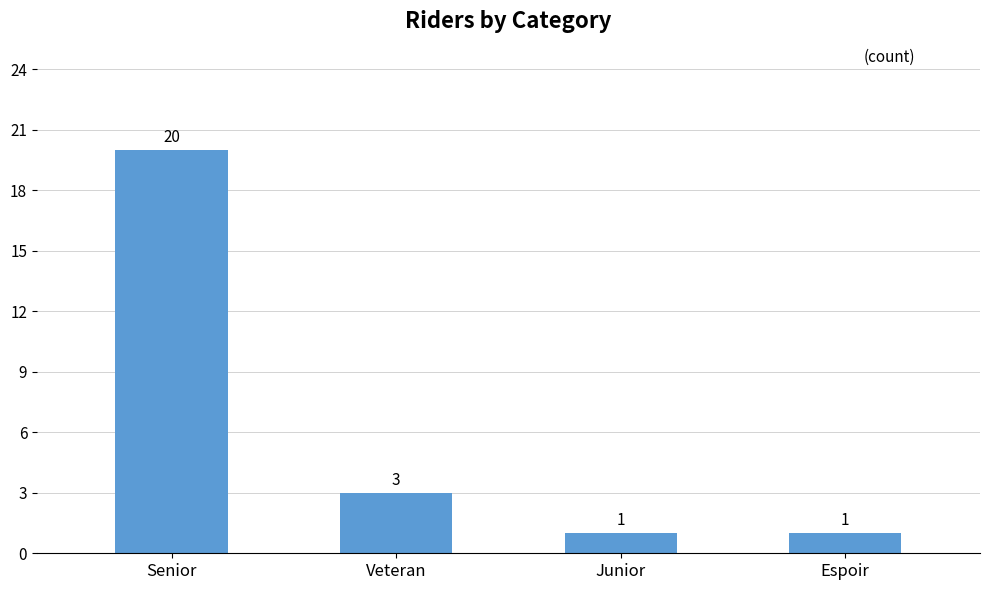

Reading left to right, list all the values displayed in this chart.

20	3	1	1